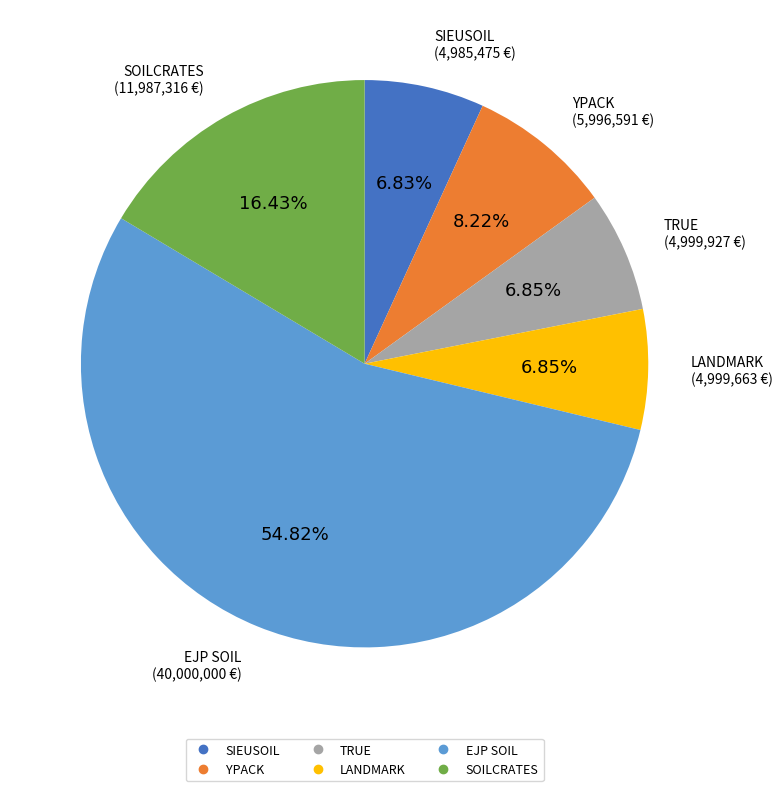

What percentage is the SIEUSOIL slice, to the nearest percent?

7%